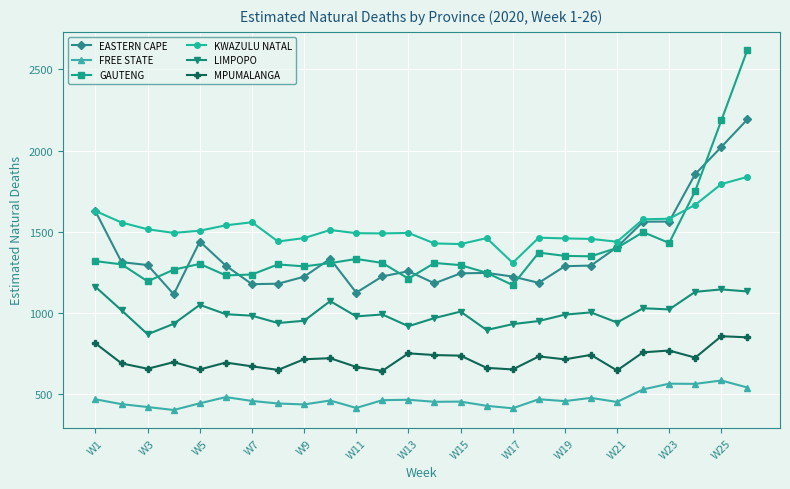

What is the minimum value shown in the chart?

404.3